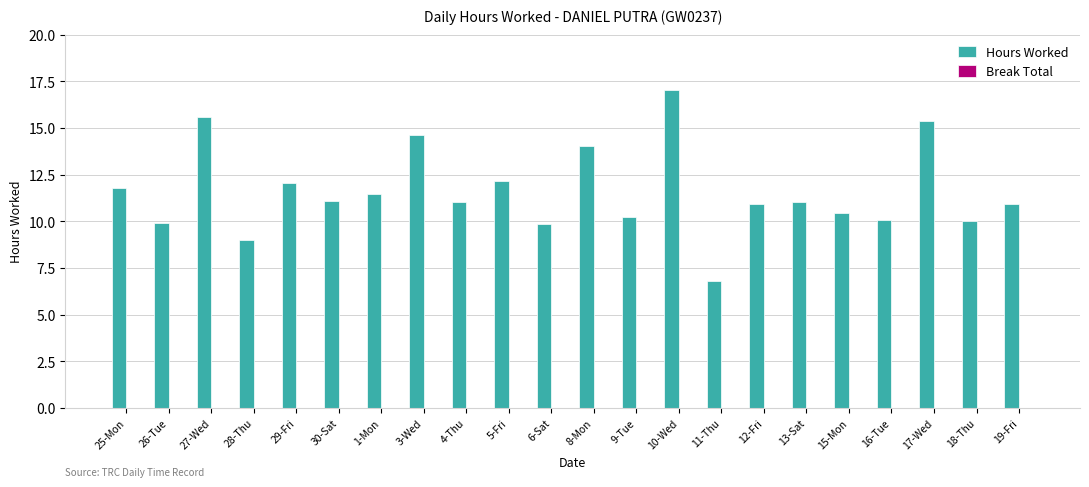

What is the sum of the values at 1-Mon and 12-Fri?

22.4